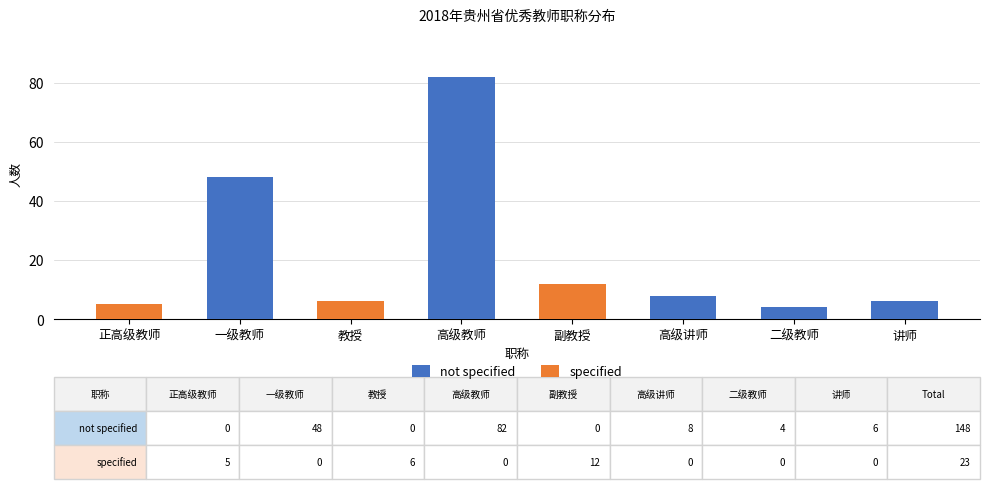

What is the value of the not specified bar at the 2nd from the left?

48